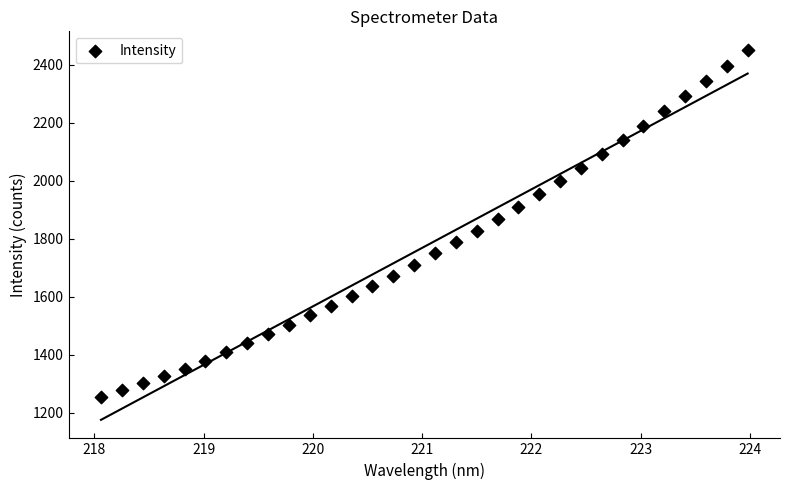

What is the range of Y values (max minus min)?

1198.1